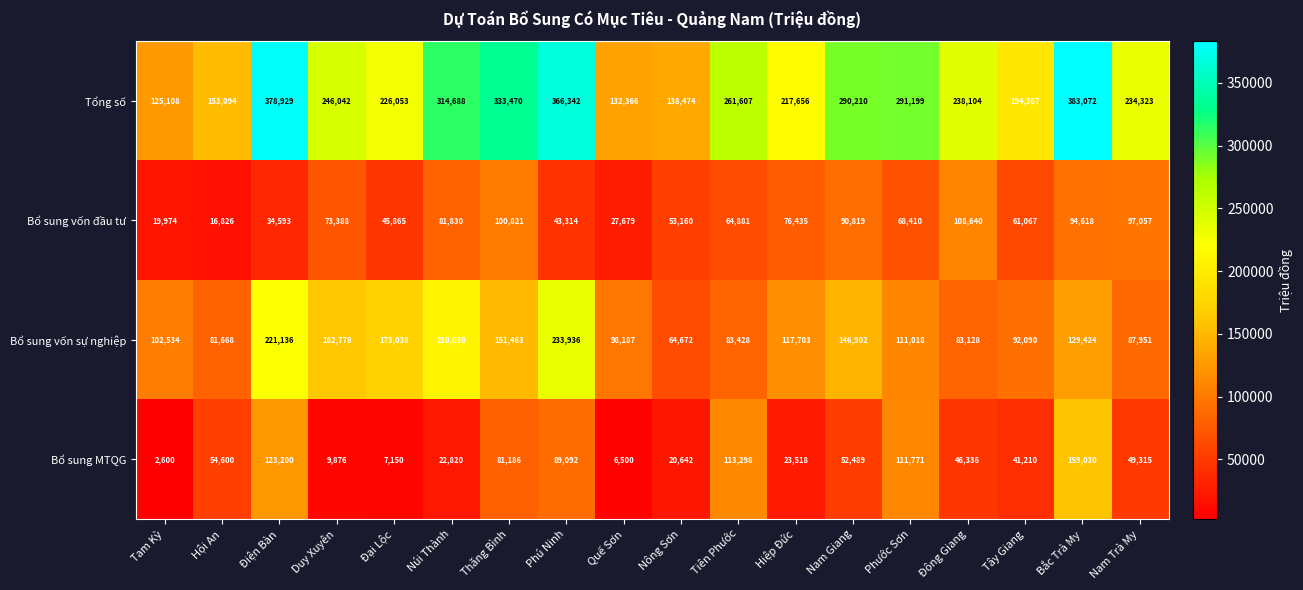

What is the total value across all series at Quế Sơn?

264732